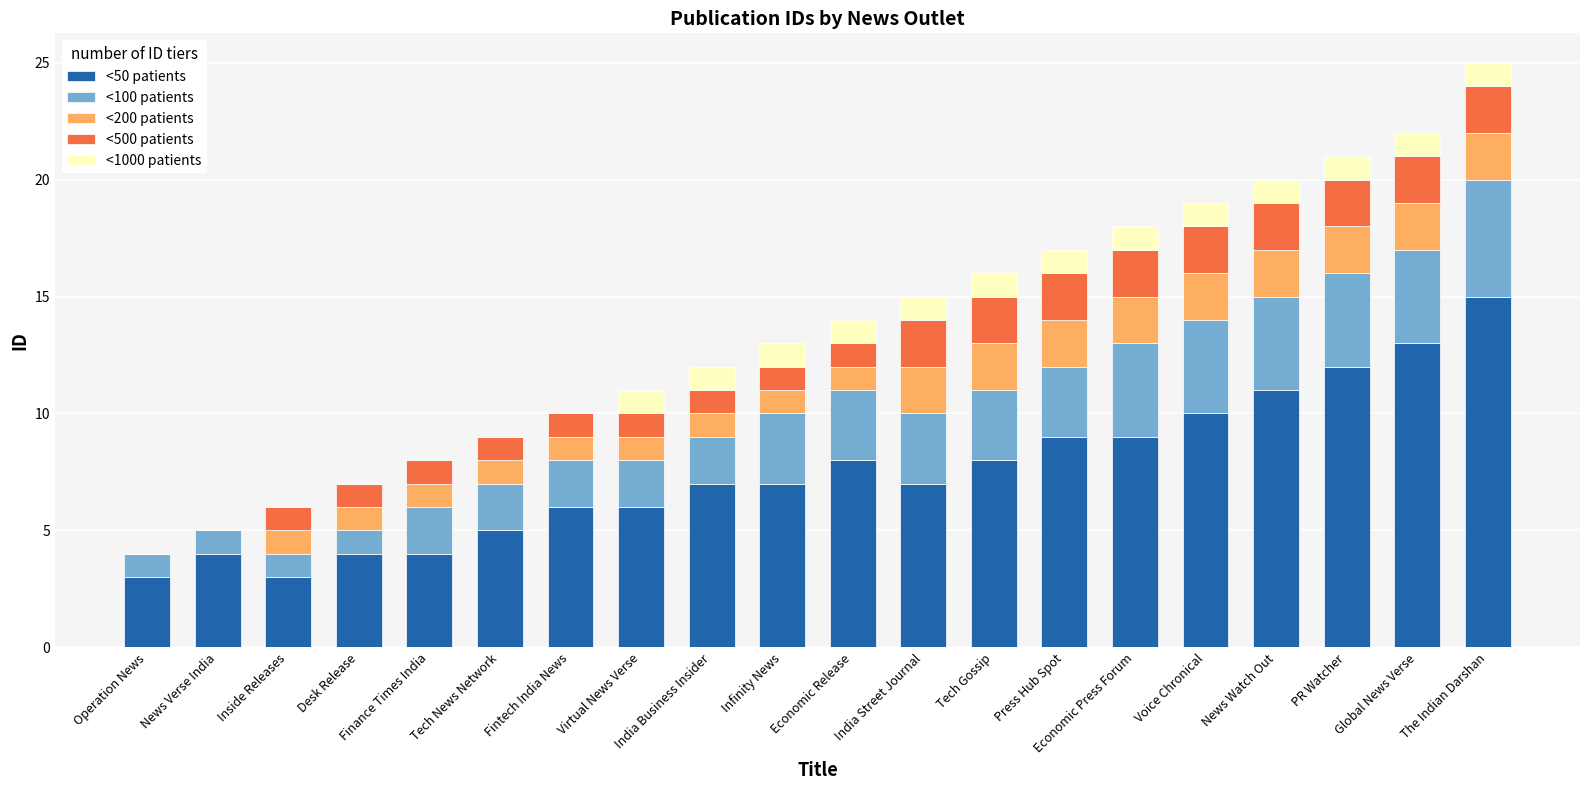

What is the total value across all series at India Street Journal?

15